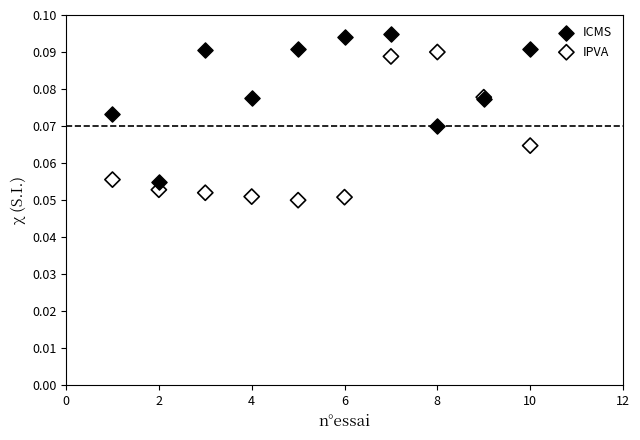

Which series reaches the minimum Y coordinate?

IPVA